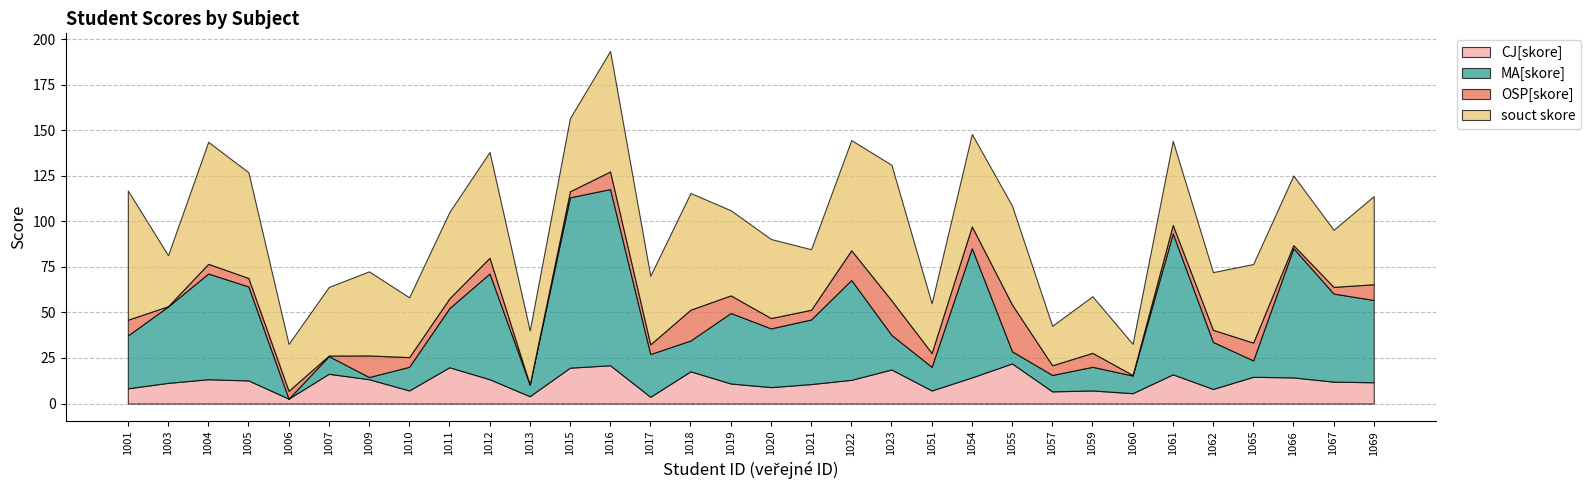

Reading right to left, list all the values displayed in this chart.

CJ[skore]: 11.7	12.0	14.3	14.7	8.0	16.0	5.7	7.2	6.7	22.0	14.3	7.2	18.7	13.0	10.7	9.0	11.0	17.7	3.7	21.0	19.7	4.0	13.3	19.9	7.2	13.3	16.3	2.7	12.7	13.3	11.3	8.3
MA[skore]: 45.2	48.4	71.0	9.0	25.8	77.4	9.7	13.0	9.0	6.7	71.0	13.0	19.0	54.8	35.5	32.3	38.7	16.9	23.5	96.8	93.5	6.5	58.1	32.5	13.0	1.2	9.7	0.0	51.6	58.1	41.9	29.0
OSP[skore]: 8.7	3.7	1.7	9.8	6.7	4.7	0.3	7.7	5.3	25.7	12.0	7.6	19.0	16.3	5.3	5.7	9.7	16.9	5.3	9.7	3.3	0.0	8.7	5.3	5.3	11.9	0.3	4.3	4.7	5.3	0.2	8.7
souct skore: 48.4	31.3	38.2	43.2	31.7	46.2	17.1	31.1	21.7	54.3	50.8	27.2	74.4	60.5	33.2	43.4	46.8	64.1	37.7	66.2	40.2	29.7	58.1	47.4	32.8	46.2	37.7	25.8	58.1	67.0	28.0	71.0